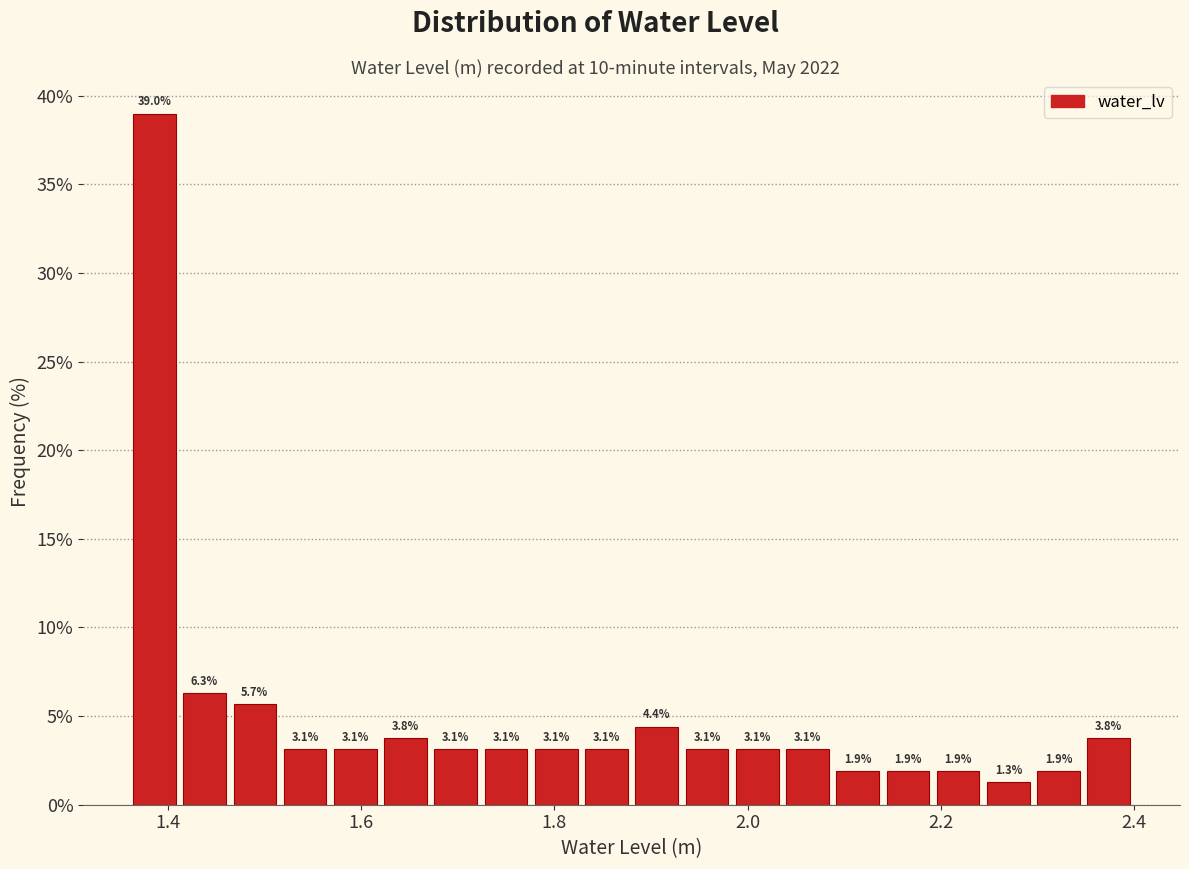

Around what value on the x-axis is the tallest bar? Give the approximate position of its centre, as read against the axis.

1.38